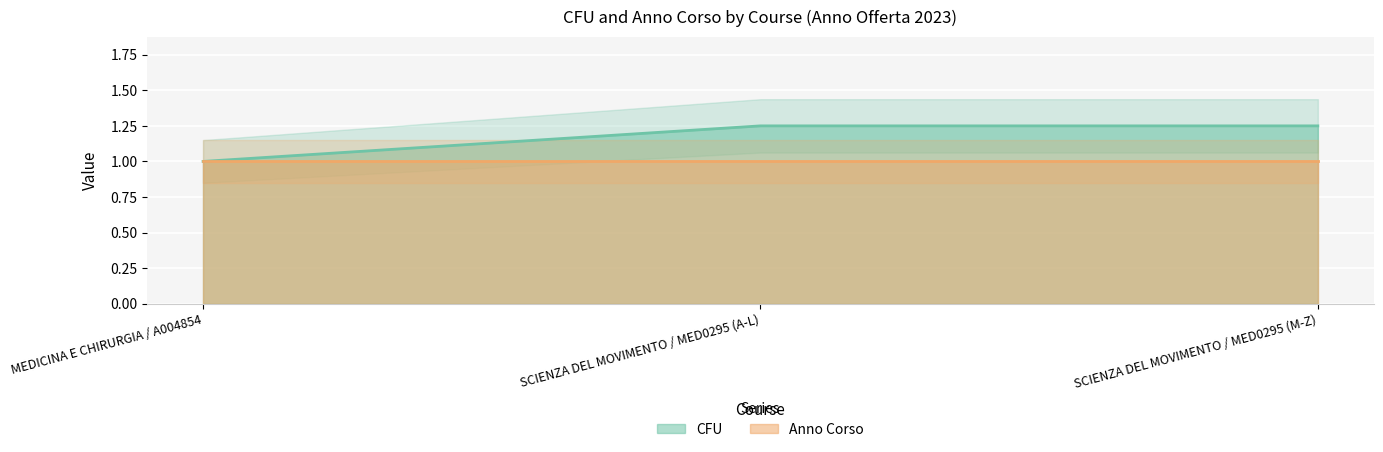

Reading right to left, list all the values displayed in this chart.

SCIENZA DEL MOVIMENTO / MED0295 (M-Z)=1.2	SCIENZA DEL MOVIMENTO / MED0295 (A-L)=1.2	MEDICINA E CHIRURGIA / A004854=1.0